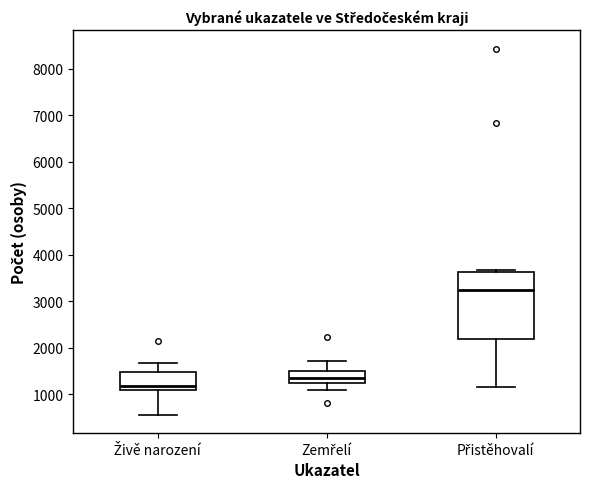

Reading left to right, read every box against the y-axis: the position of its median line, the range the box covers, and the ends of its whiskers. The values are not printed on the chart, so give them approximately, as read against the axis.

Živě narození: median 1200, box 1100 to 1500, whiskers 600 to 1700
Zemřelí: median 1300, box 1200 to 1500, whiskers 1100 to 1700
Přistěhovalí: median 3200, box 2200 to 3600, whiskers 1200 to 3700